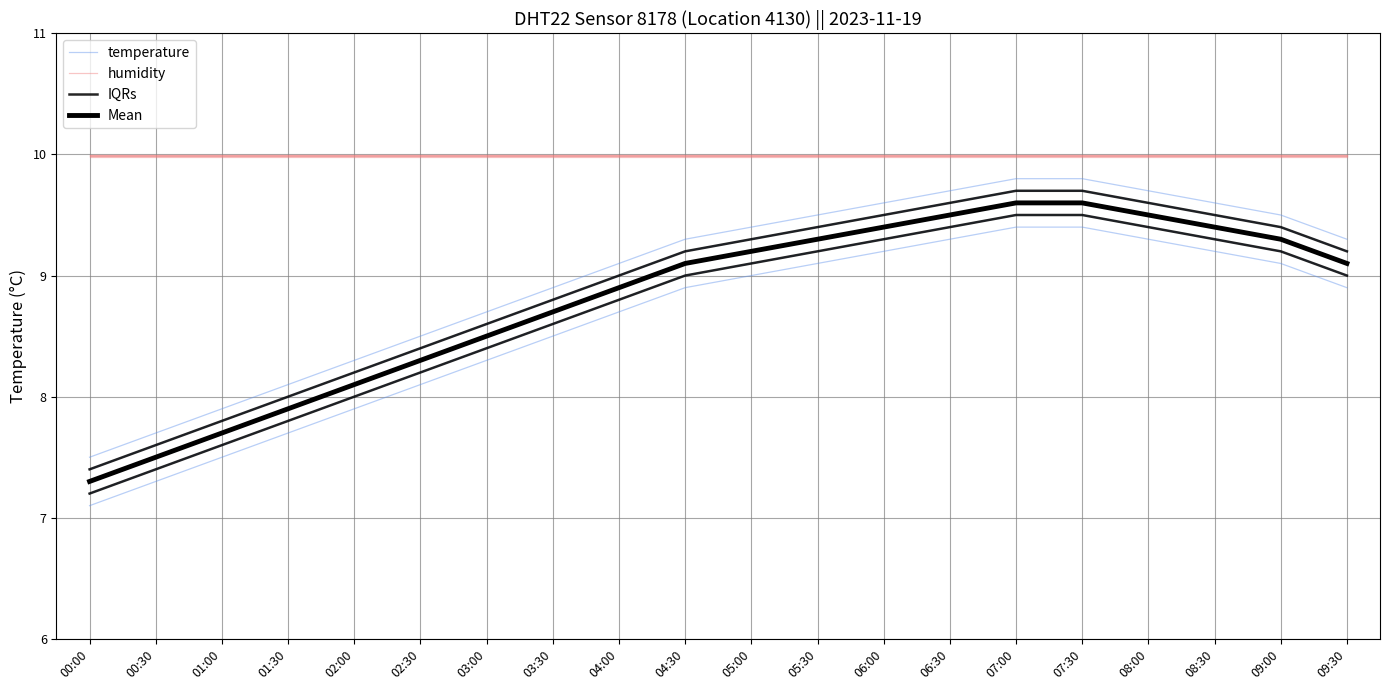

True or false: humidity and IQRs cross at least once.

False